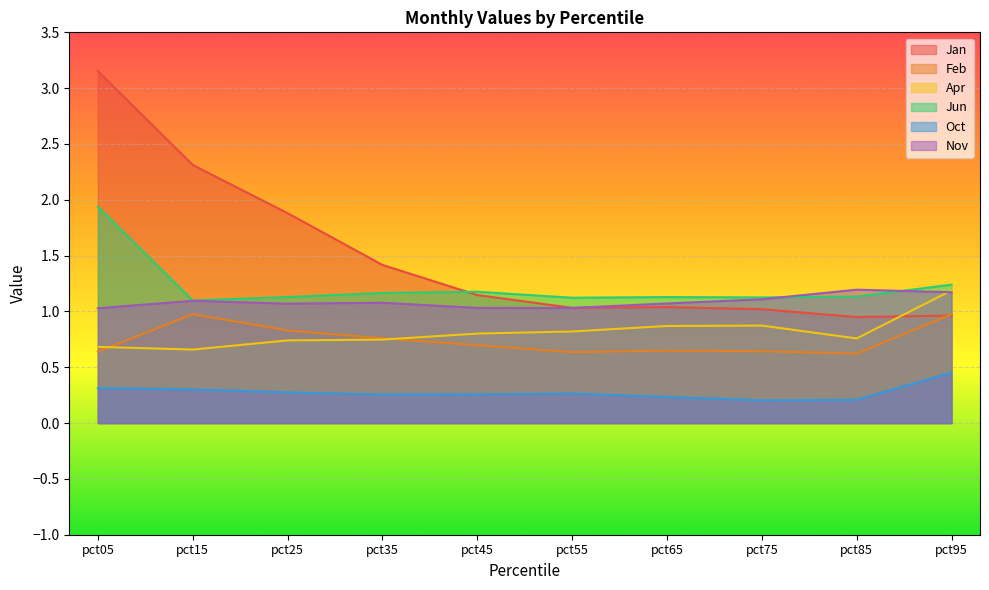

What is the spread (max minus min) of values at pct55?

0.9